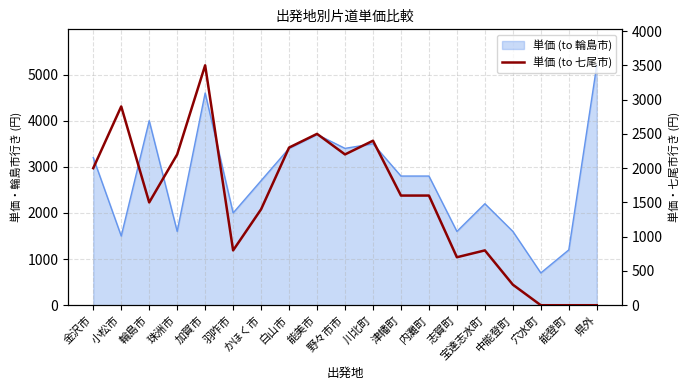

How many lines are shown in the chart?

1